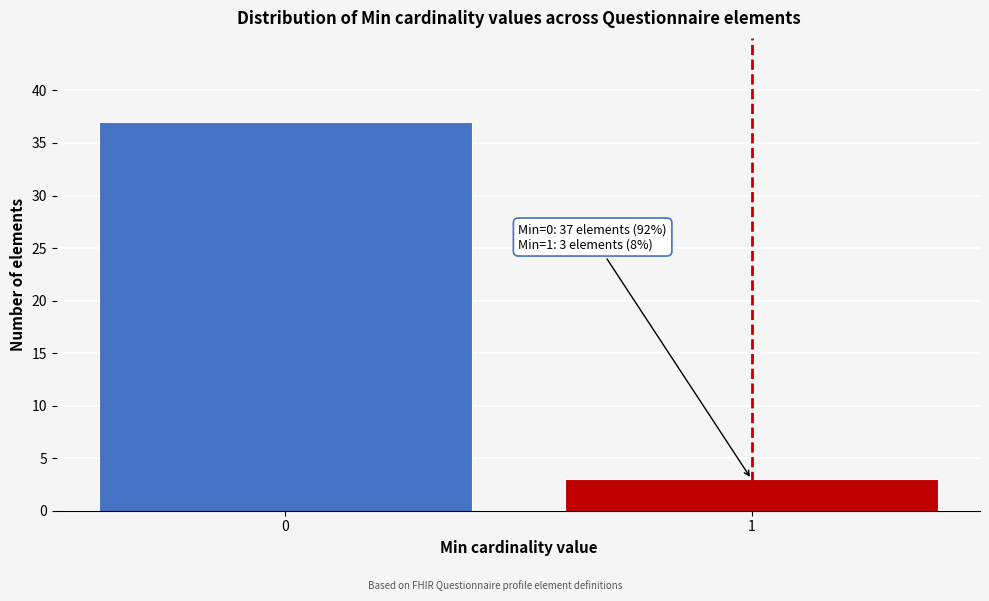

Reading left to right, transcribe all the data shown in this chart.

37	3